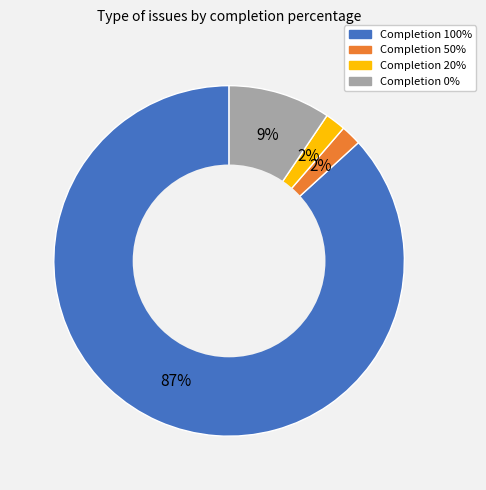

Is the sum of Completion 50% and Completion 0% greater than half?

No